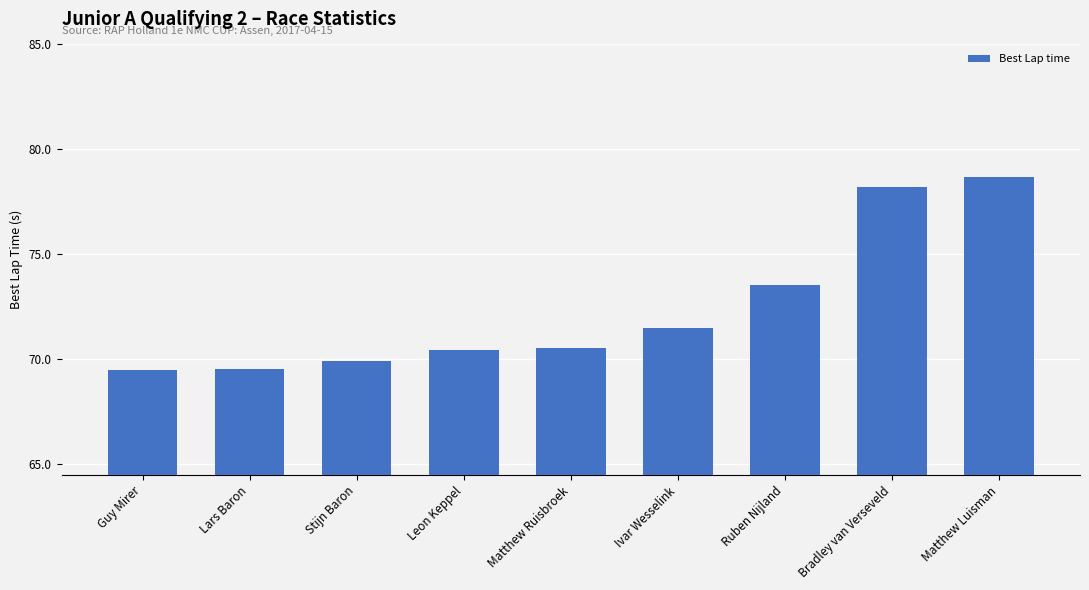

Which has a higher value, Lars Baron or Bradley van Verseveld?

Bradley van Verseveld